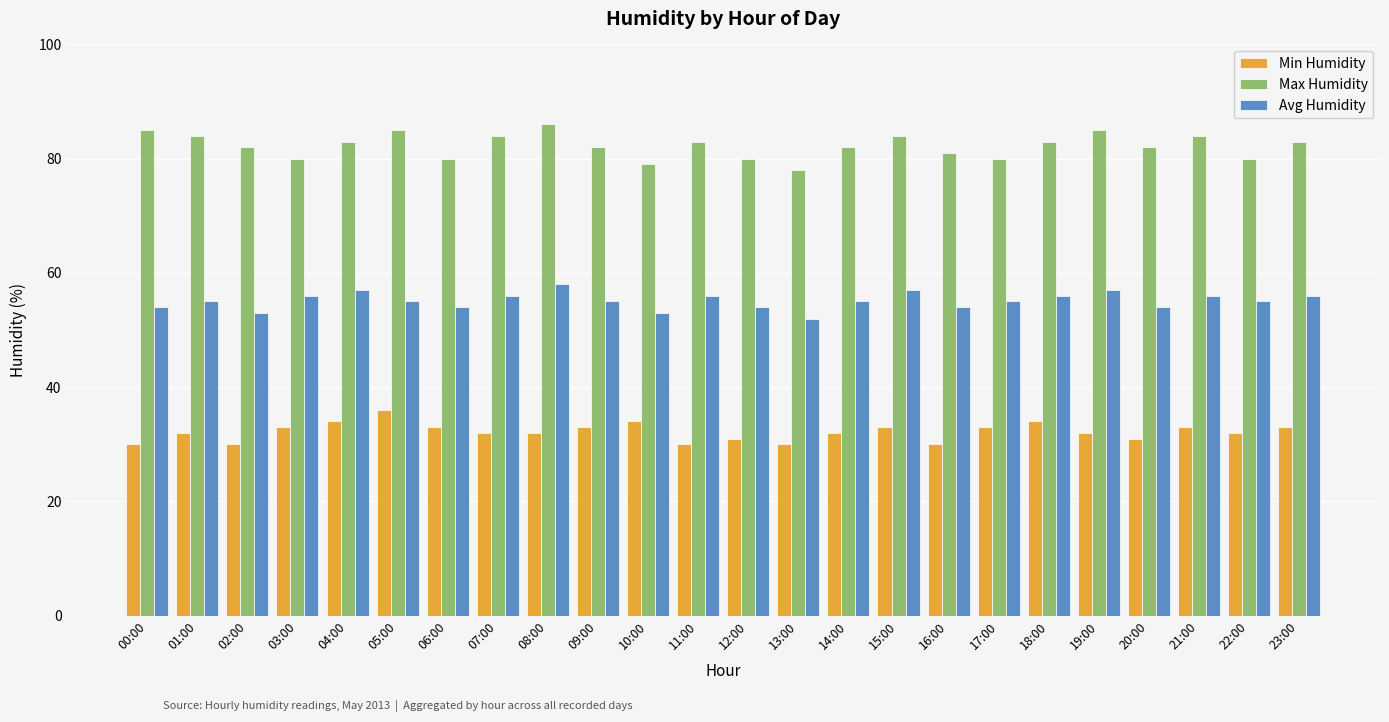

True or false: Min Humidity has a value of 31 at 12:00.

True